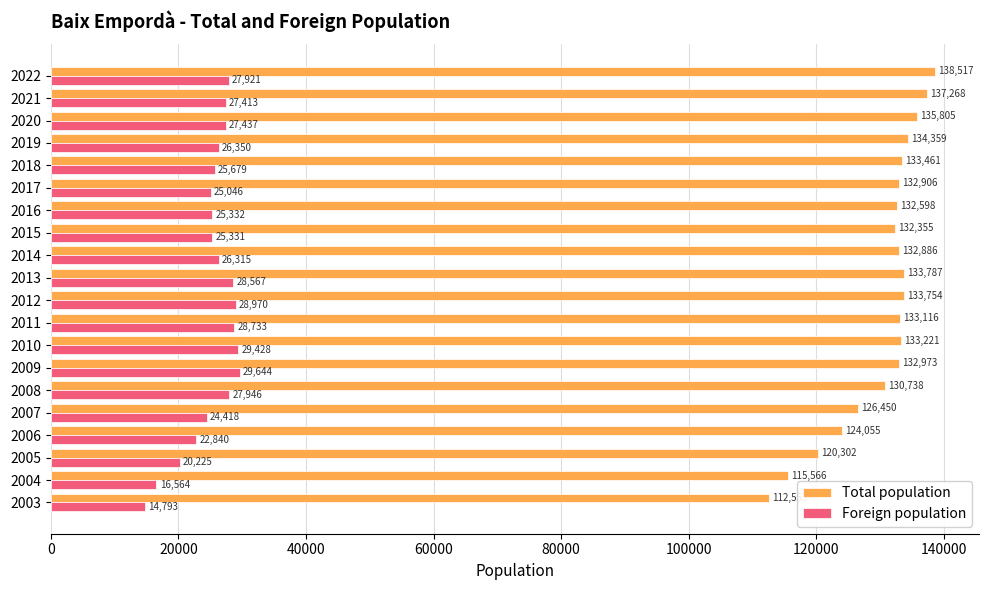

What are all the series names shown in the legend?

Total population, Foreign population